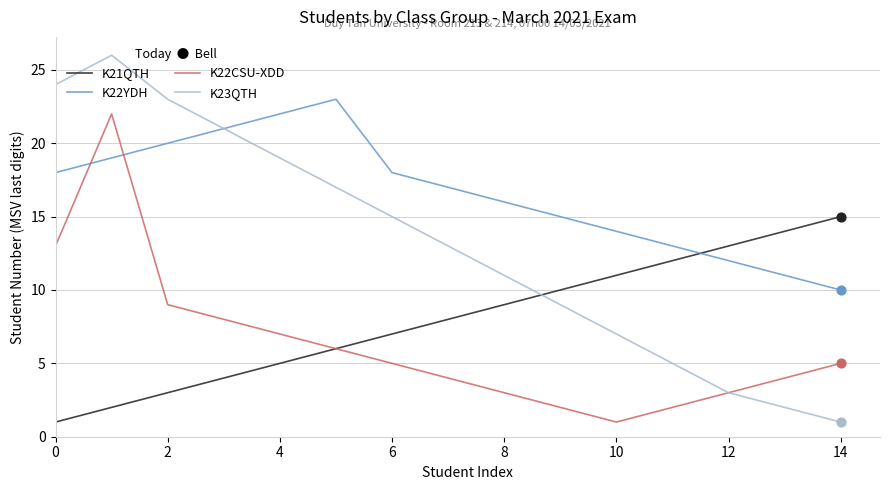

Rank the series by their average value, from highest to lowest.

K22YDH, K23QTH, K21QTH, K22CSU-XDD